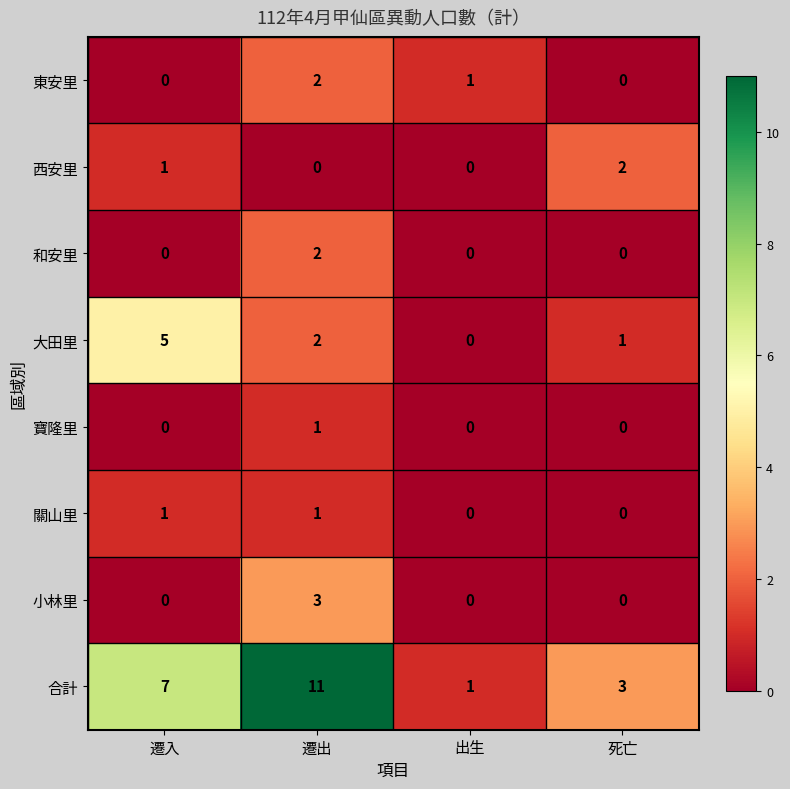

How many data points does each series have?

4